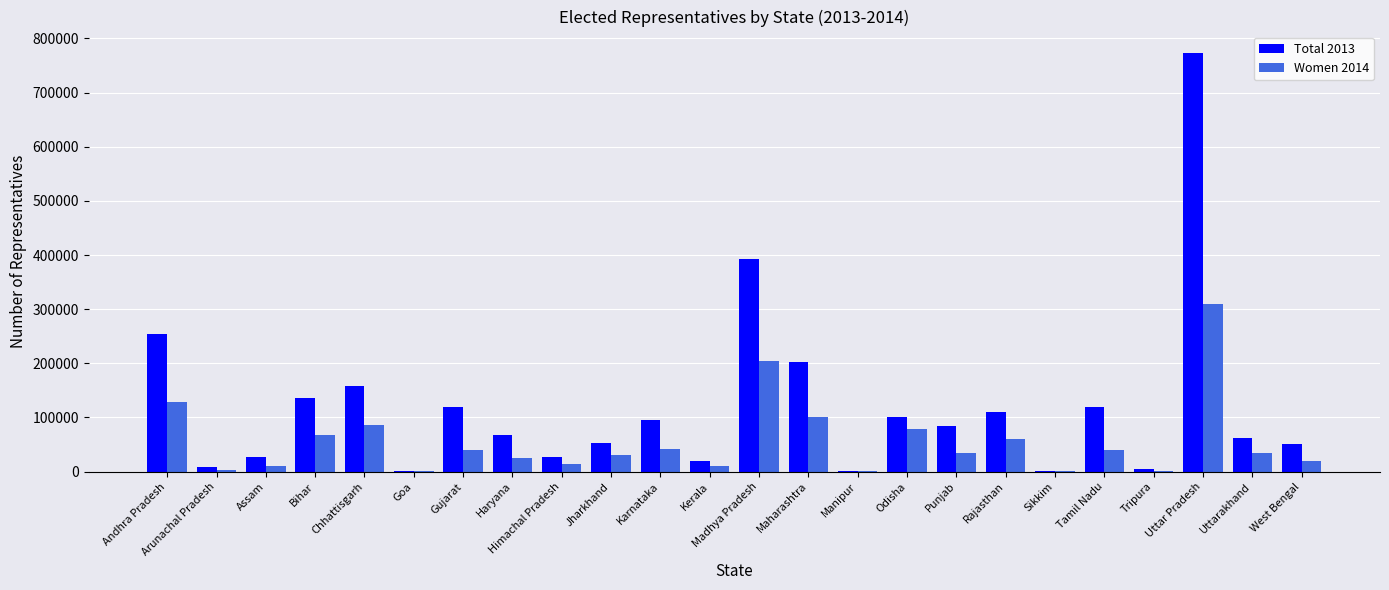

Where is Women 2014 nearest to the value 155007?

Andhra Pradesh